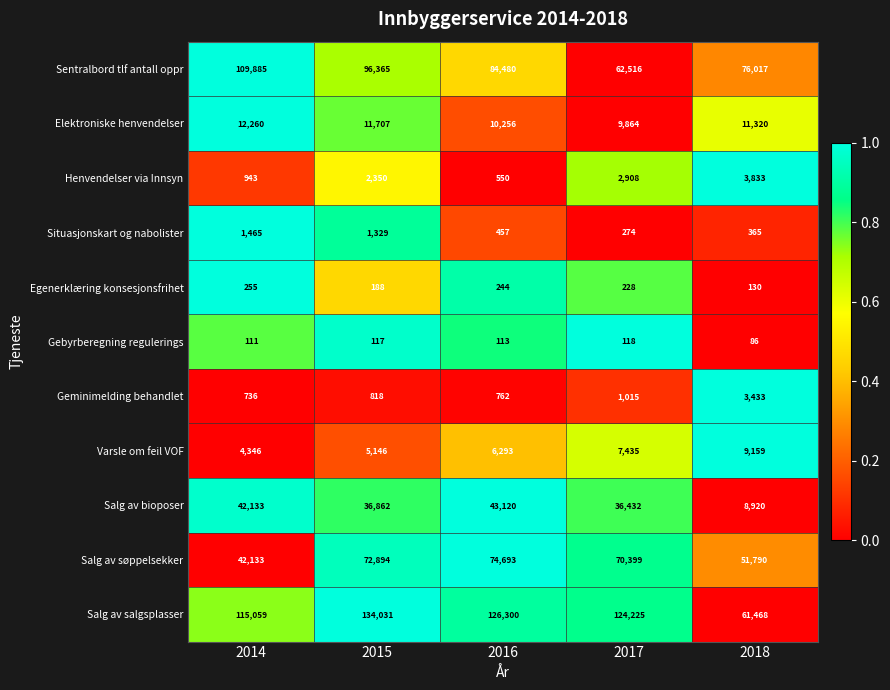

What is the total value across all series at 2014?

329326